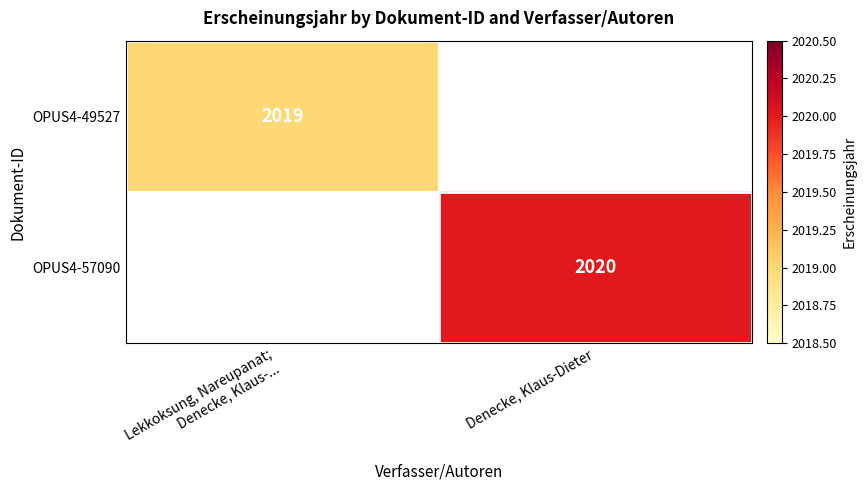

How many values in OPUS4-49527 are above zero?

1